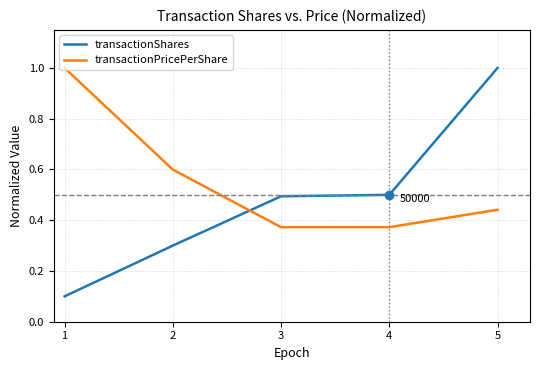

What is the approximate value of transactionPricePerShare at 2?

0.6